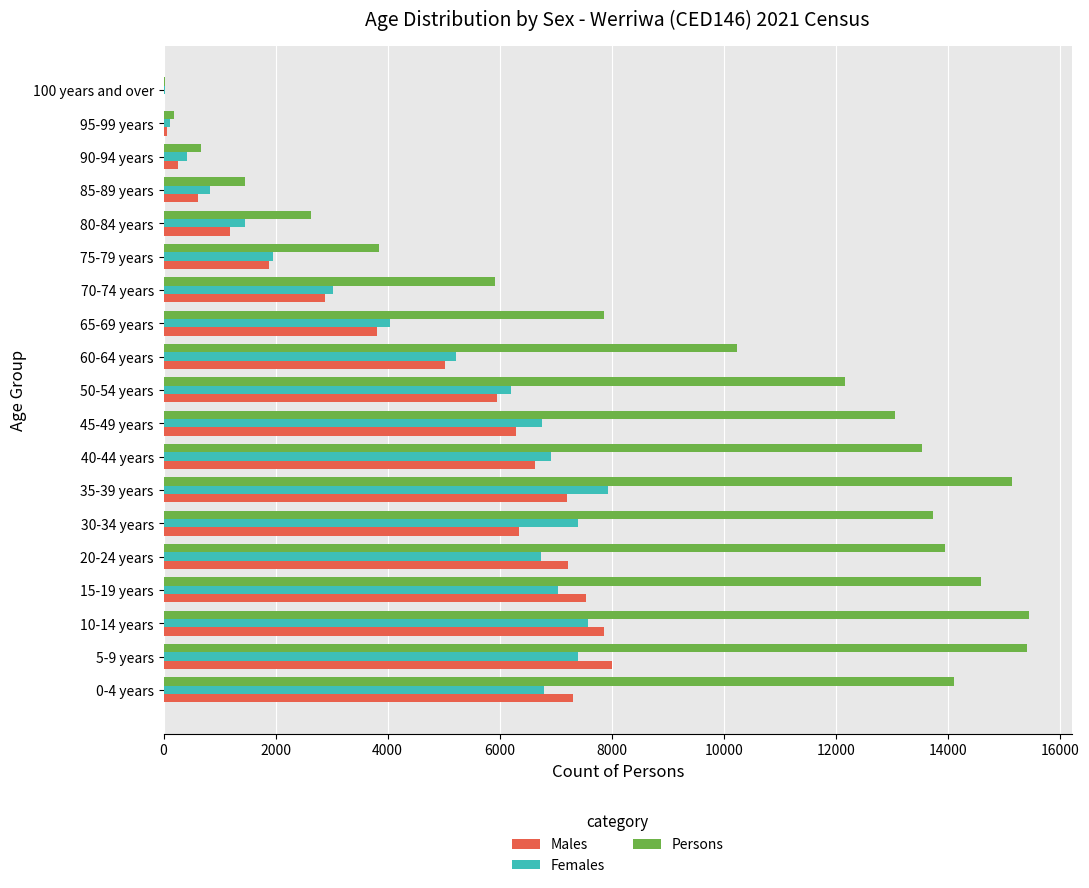

What are all the series names shown in the legend?

Males, Females, Persons